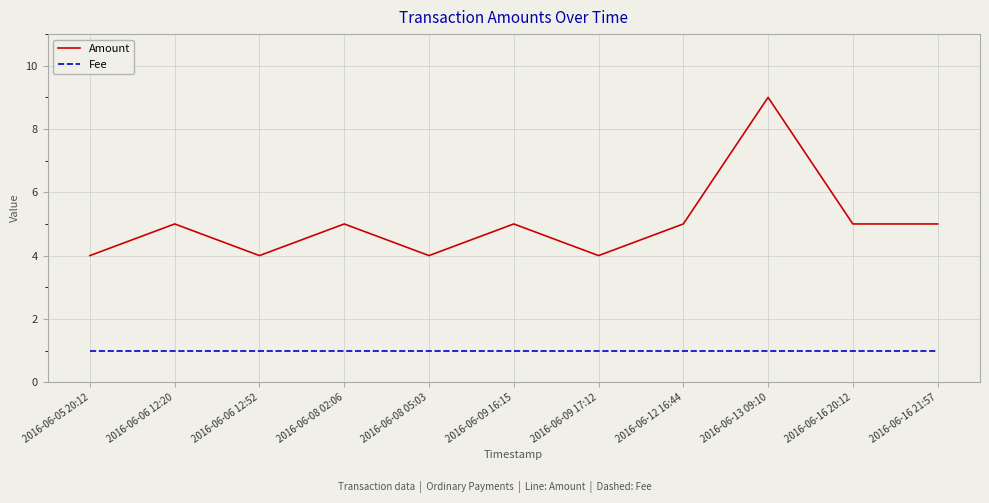

True or false: Fee and Amount intersect in this chart.

False